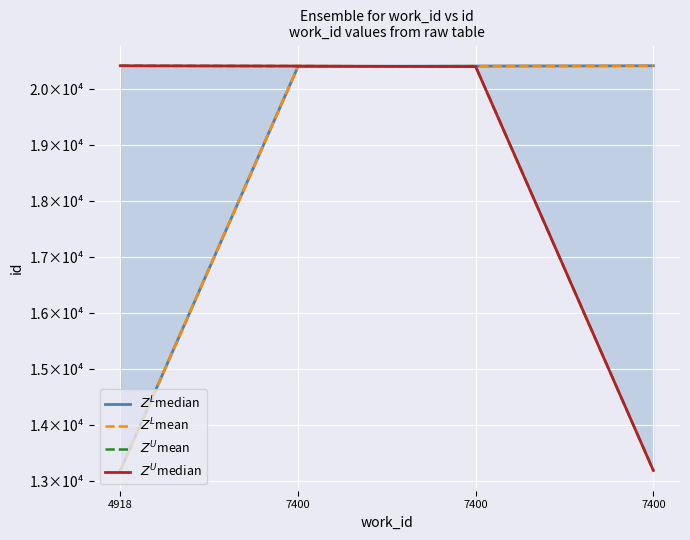

Is it true that $Z^U$mean equals 20413 at 7400?

True